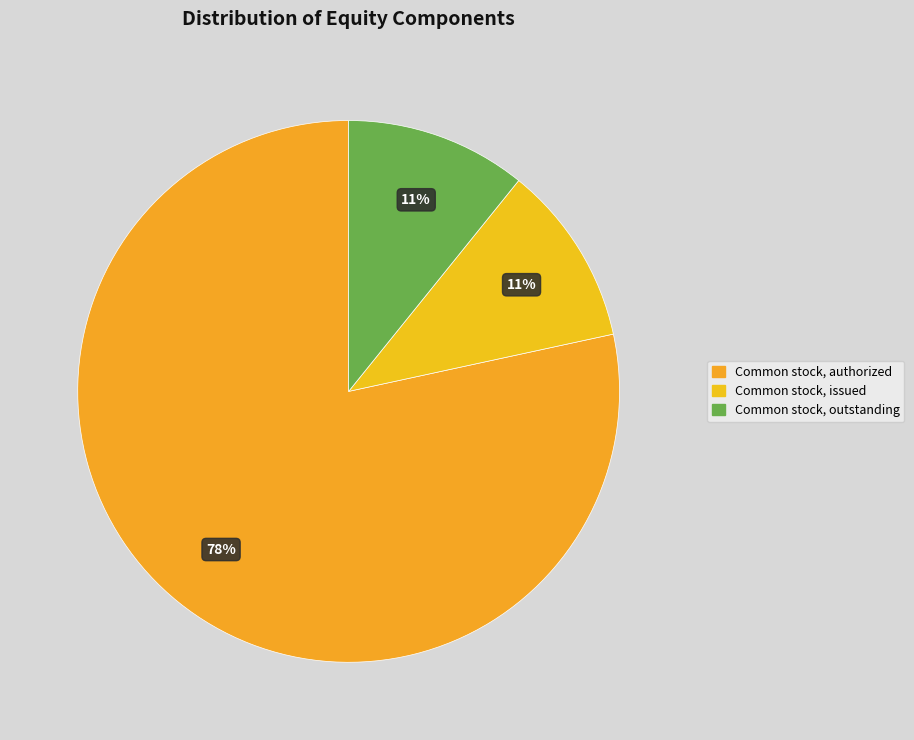

What is the largest slice in the pie chart?

Common stock, authorized